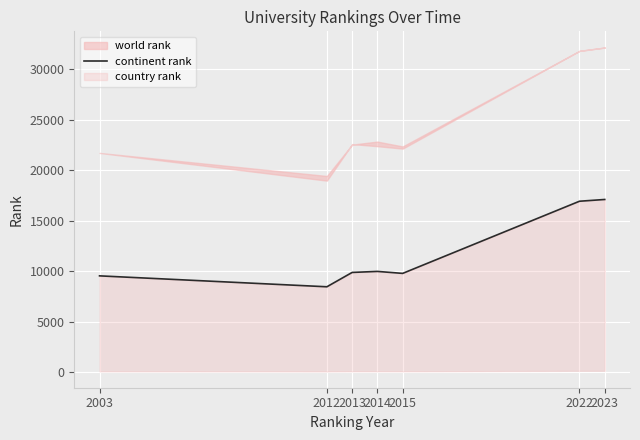

Between 2023 and 2003, which is larger?

2023